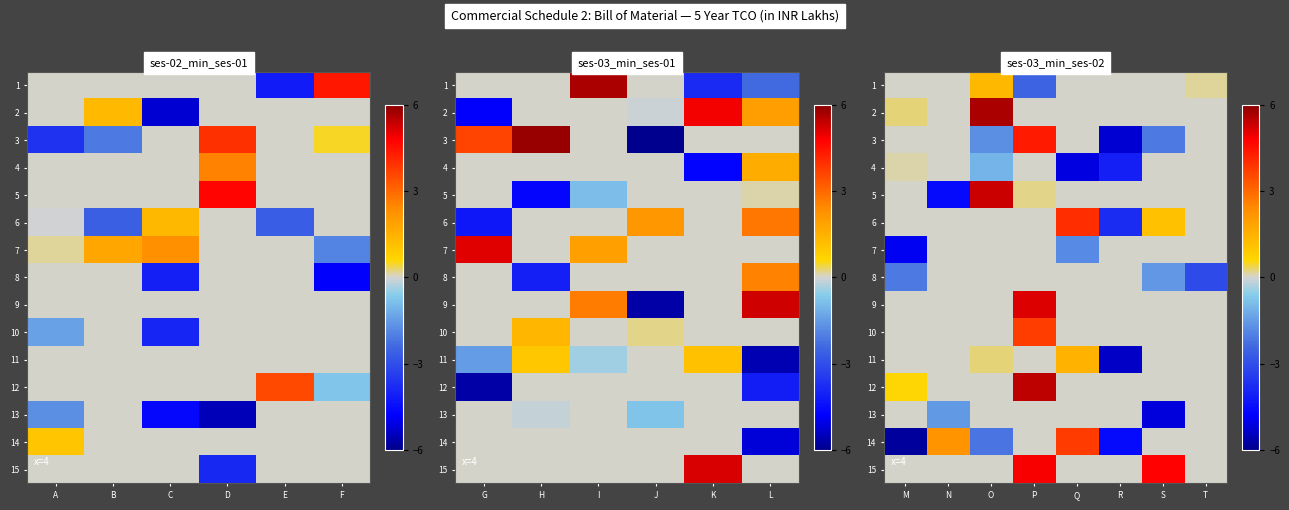

What is the average value of the 14 series?

-0.8